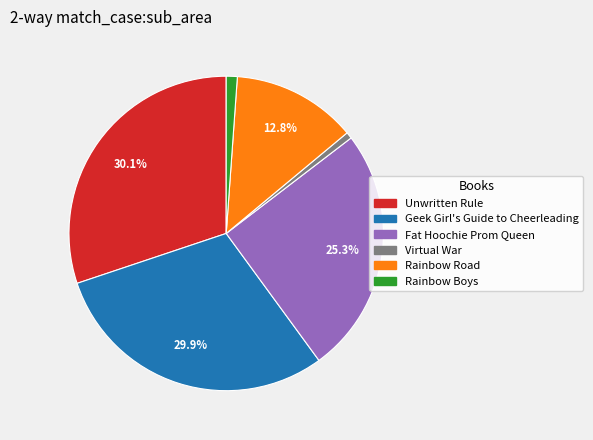

Does Virtual War represent more than half of the total?

No